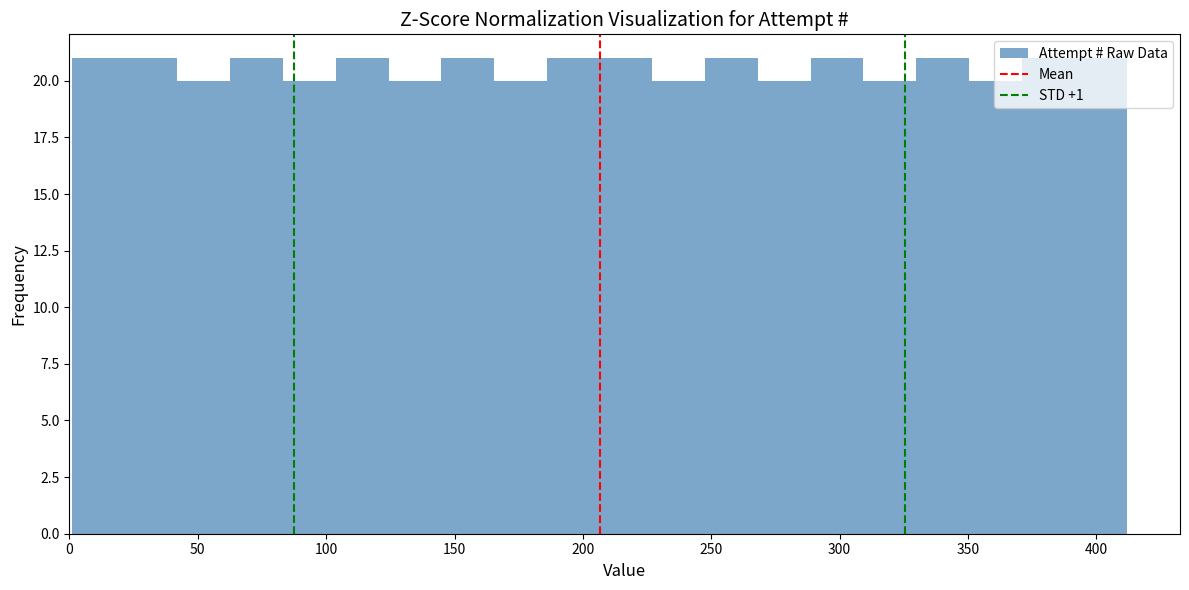

Reading left to right, transcribe this chart: for each bar, give the range it covers on the x-axis and its height. Neither the bar edges nor the heights are printed on the chart, so give them approximately, as read against the axes.

0 to 20: 21
20 to 40: 21
40 to 65: 20
65 to 85: 21
85 to 105: 20
105 to 125: 21
125 to 145: 20
145 to 165: 21
165 to 185: 20
185 to 205: 21
205 to 225: 21
225 to 250: 20
250 to 270: 21
270 to 290: 20
290 to 310: 21
310 to 330: 20
330 to 350: 21
350 to 370: 20
370 to 390: 21
390 to 410: 21